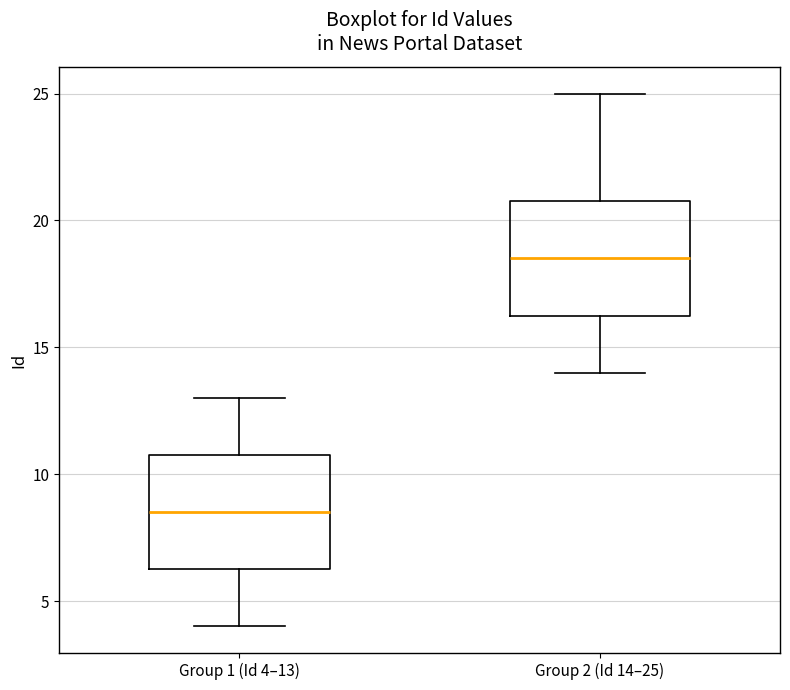

Where does the median line of the box for Group 2 (Id 14–25) sit on the y-axis? The values are not printed on the chart, so give them approximately, as read against the axis.

18.5